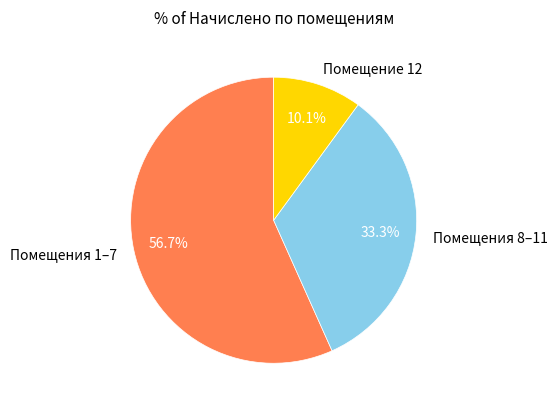

Rank the categories by value from lowest to highest.

Помещение 12, Помещения 8–11, Помещения 1–7